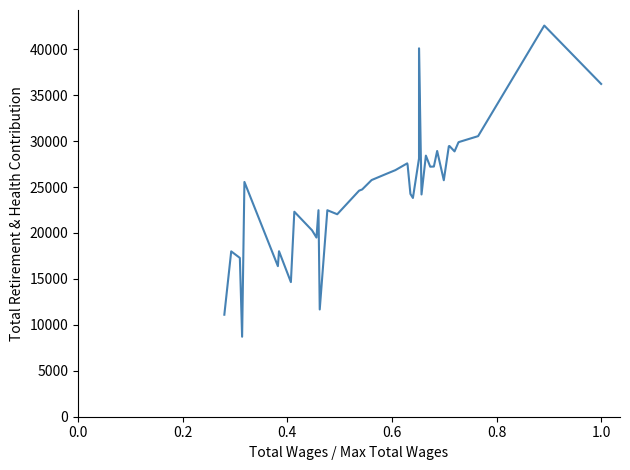

What is the greatest value displayed?

42574